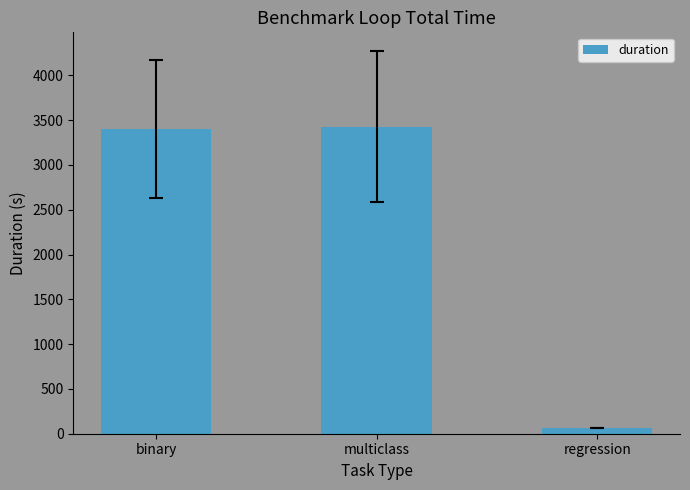

What is the average value?

2299.0